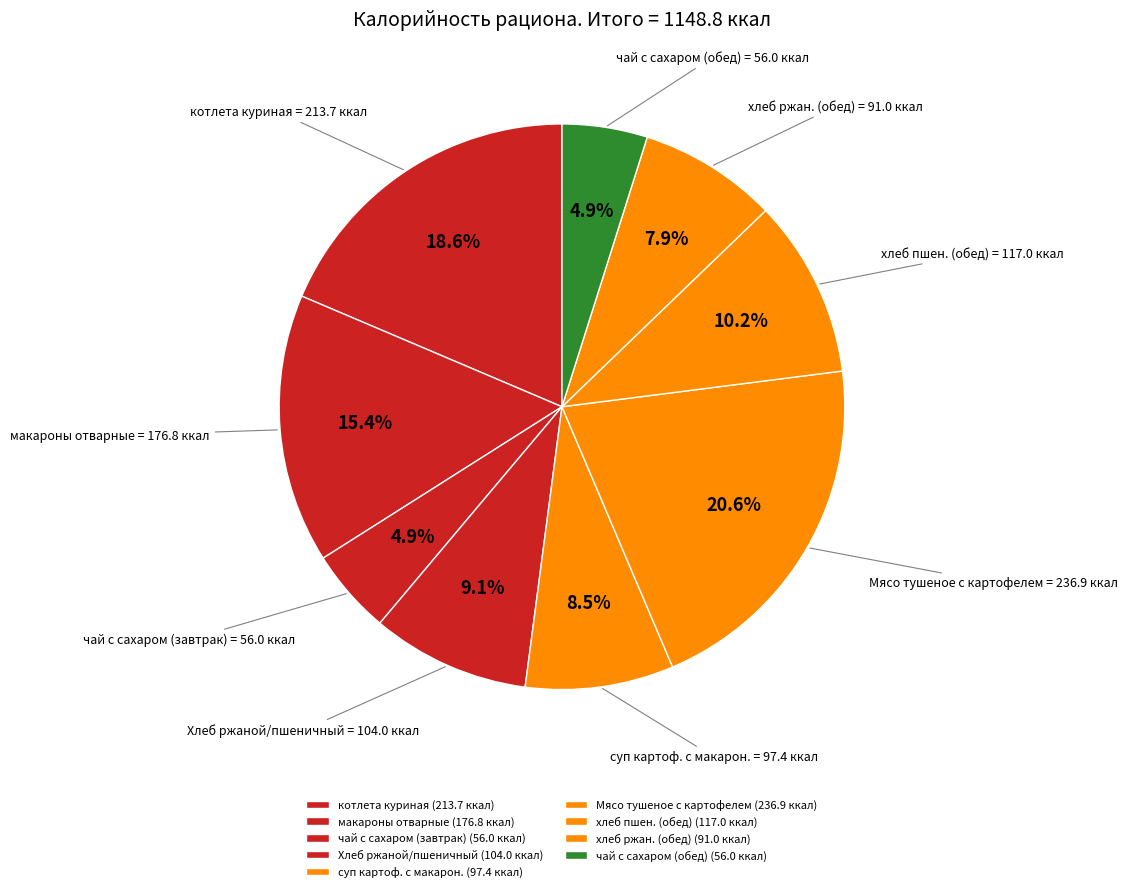

Approximately how many times larger is the value at котлета куриная compared to макароны отварные?

1.2